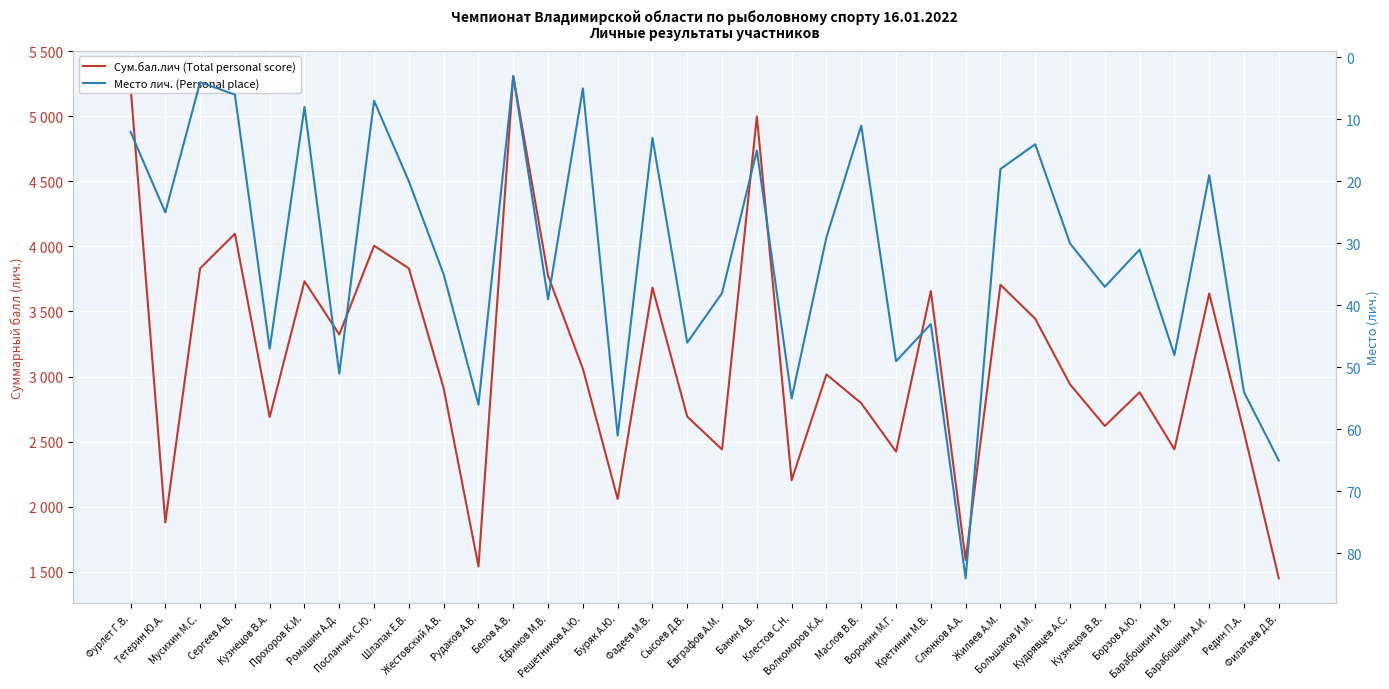

How many interior local peaks does the Сум.бал.лич (Total personal score) series have?

11